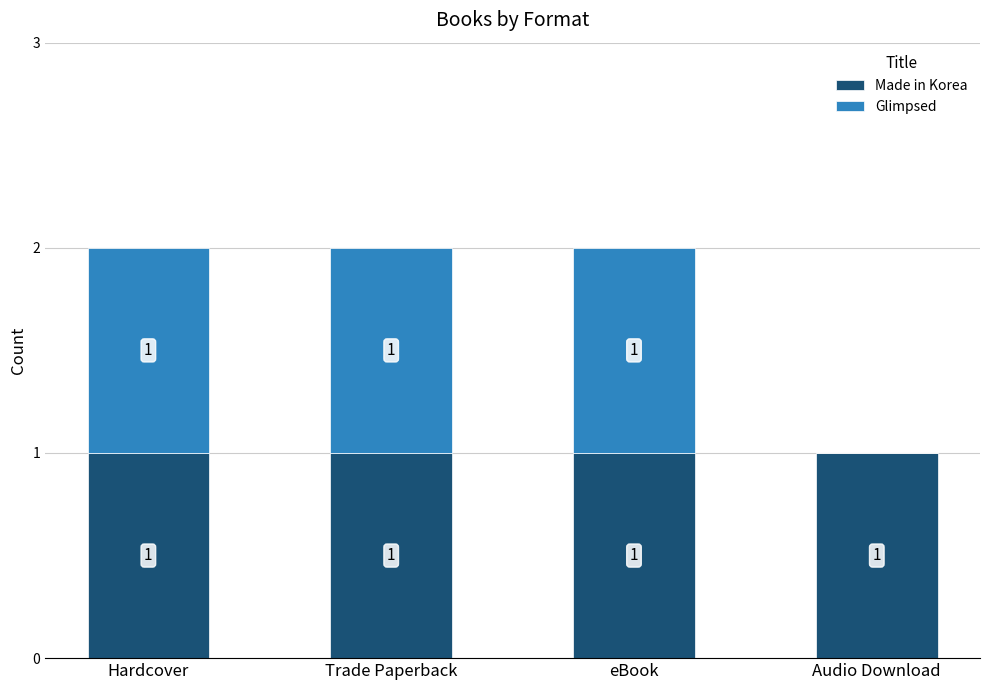

How many data points does each series have?

4